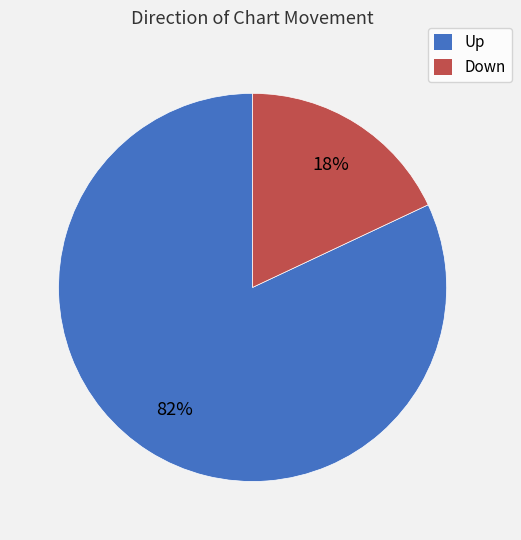

To the nearest percent, what is the difference between the largest and smallest slice percentages?

64%